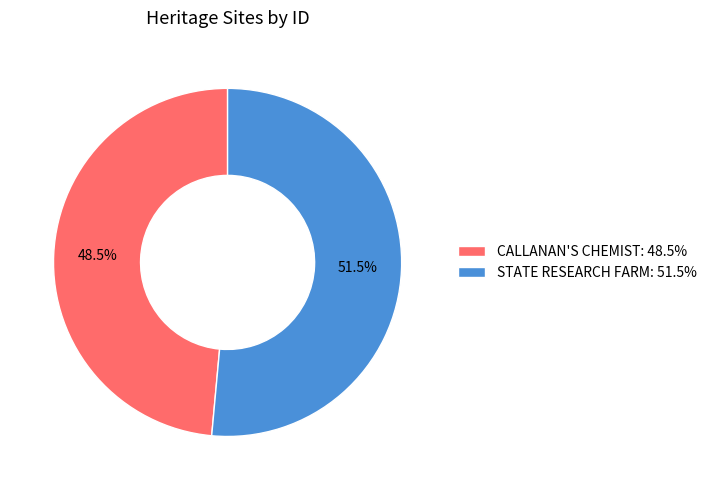

Approximately how many times larger is the value at STATE RESEARCH FARM: 51.5% compared to CALLANAN'S CHEMIST: 48.5%?

1.1